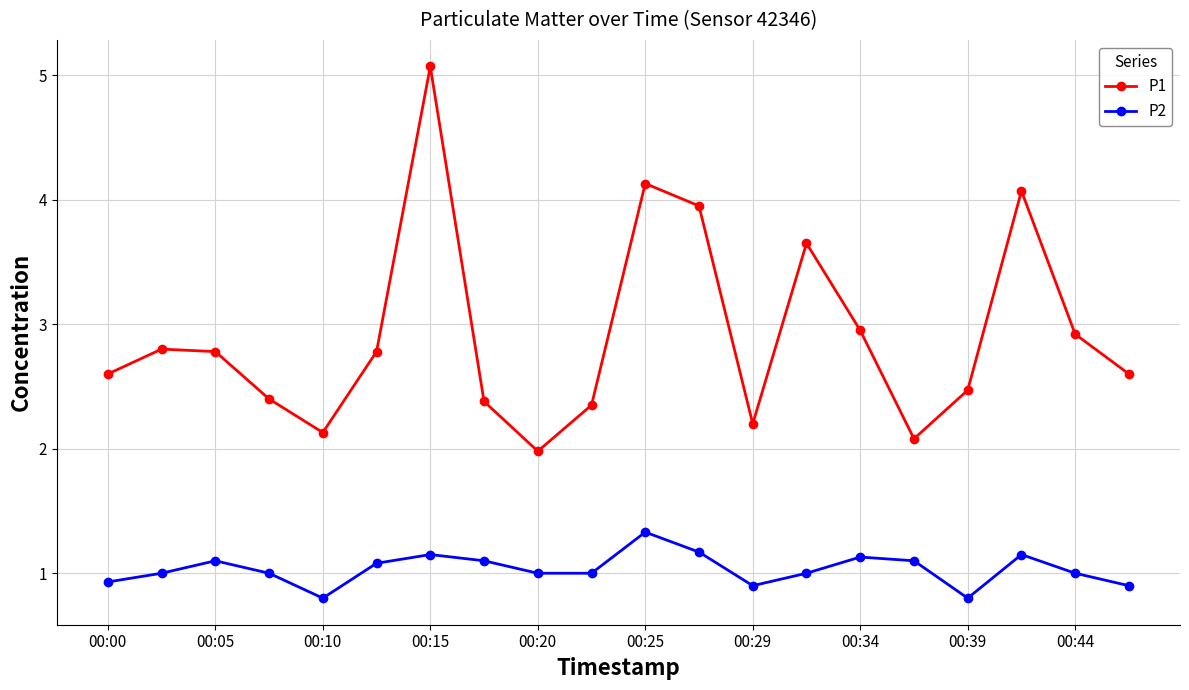

What is the difference between the maximum and minimum values in the P1 series?

3.1